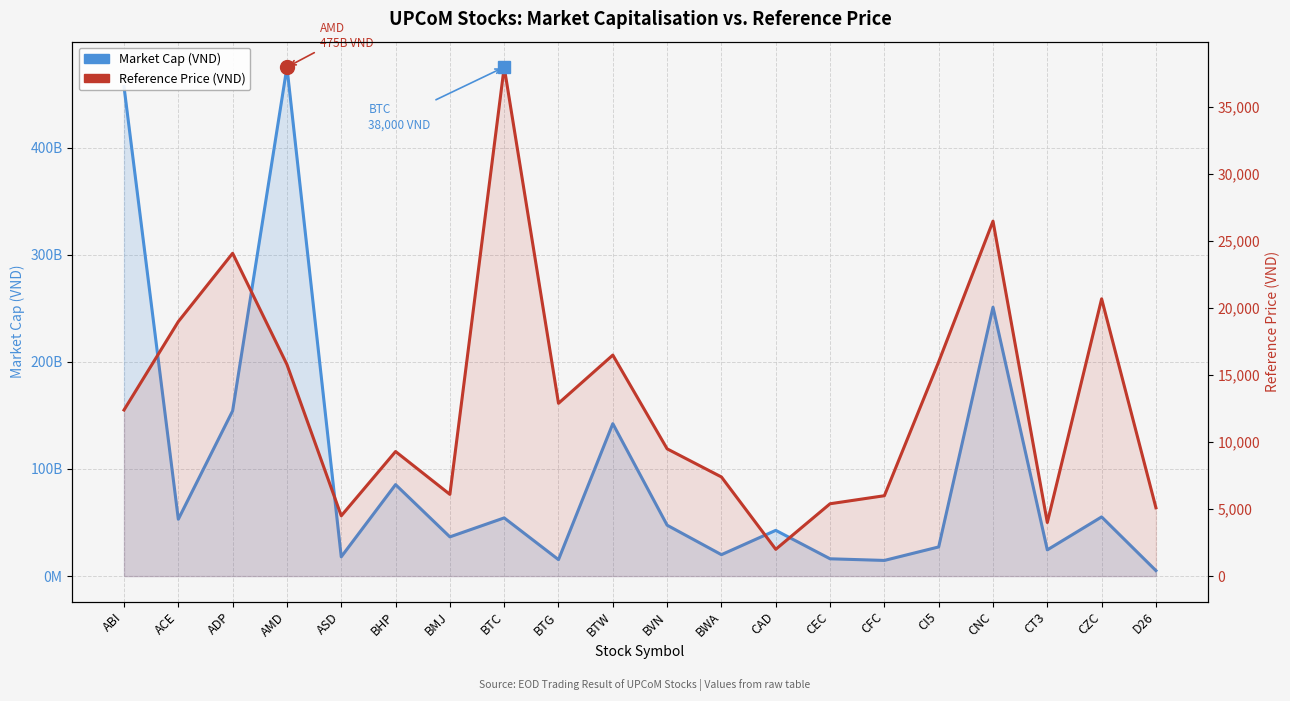

What is the value of the Reference Price (VND) point at the 13th from the left?

2000